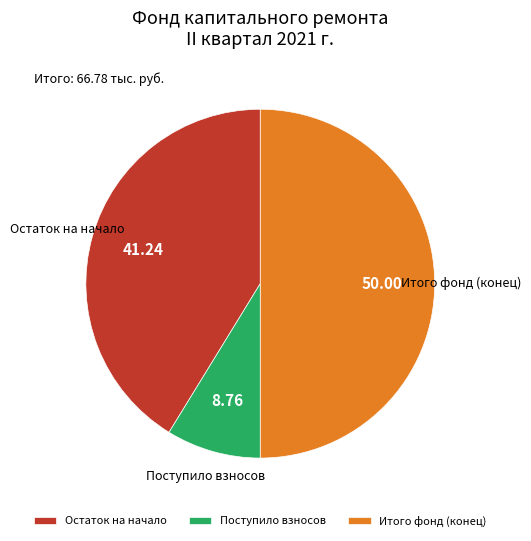

What is the smallest slice in the pie chart?

Поступило взносов